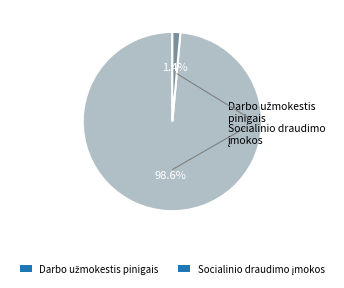

Is there any slice that represents more than half of the pie?

Yes